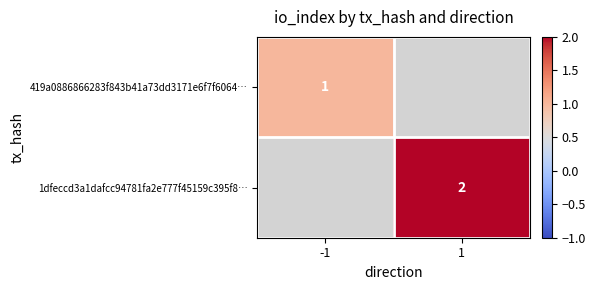

The 419a0886866283f843b41a73dd3171e6f7f6064… series shows 1.7 at -1. True or false?

False